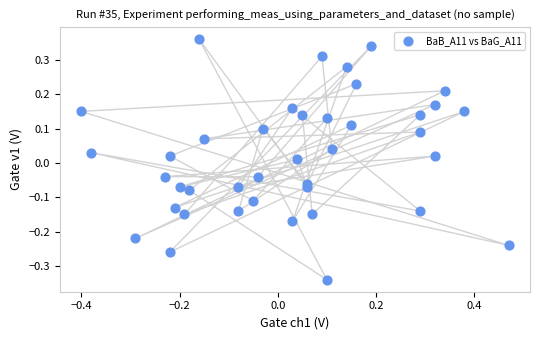

What is the range of Y values (max minus min)?

0.7